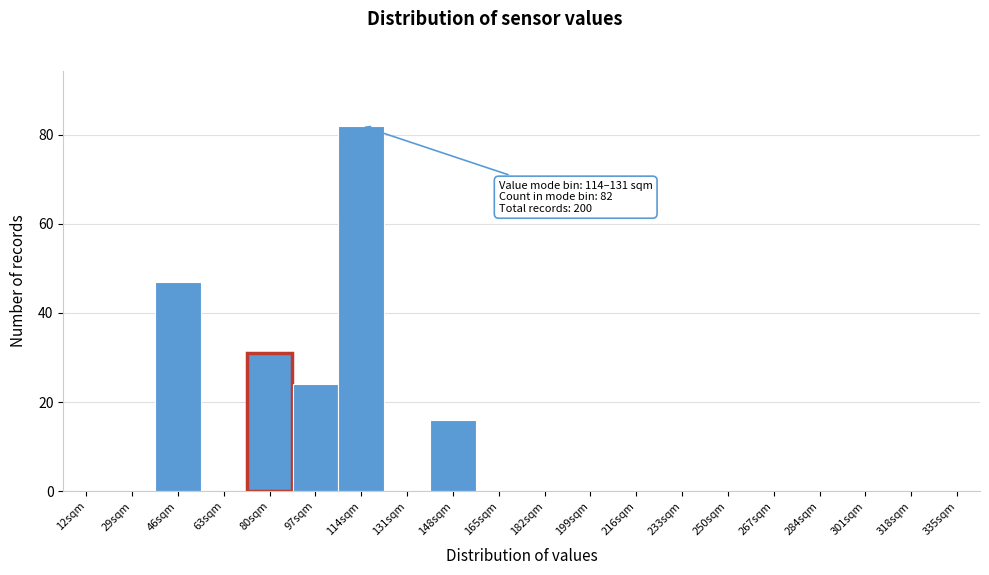

Reading right to left, extract all data points from this chart.

335sqm=0	318sqm=0	301sqm=0	284sqm=0	267sqm=0	250sqm=0	233sqm=0	216sqm=0	199sqm=0	182sqm=0	165sqm=0	148sqm=16	131sqm=0	114sqm=82	97sqm=24	80sqm=31	63sqm=0	46sqm=47	29sqm=0	12sqm=0